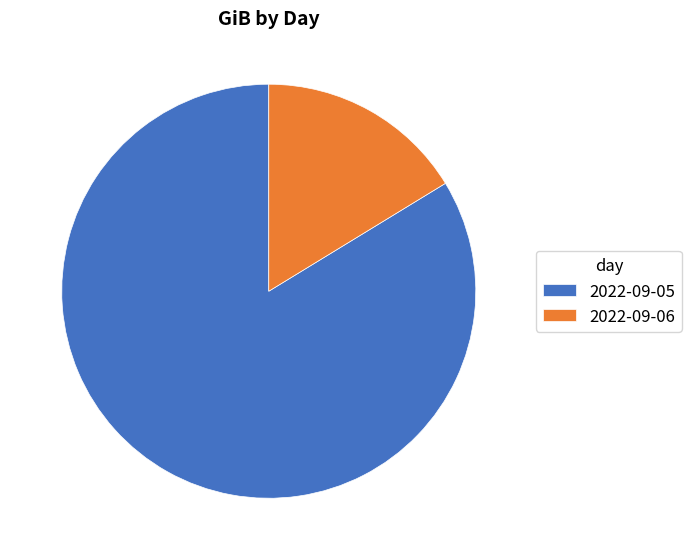

Rank the categories by value from lowest to highest.

2022-09-06, 2022-09-05